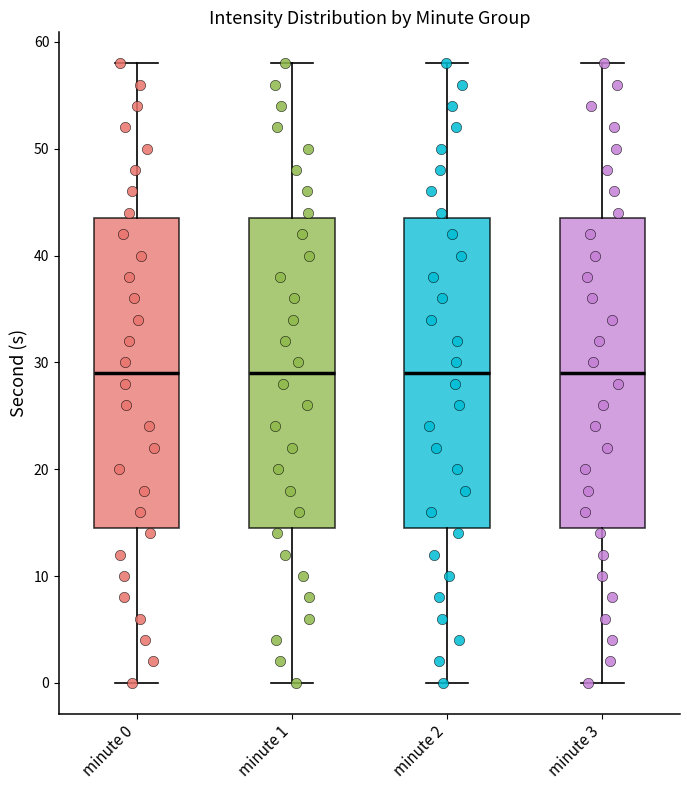

Reading left to right, transcribe this box plot: for each box, give where its median line is, the range the box spans, and where its two whiskers end, as read against the y-axis. The values are not printed on the chart, so give them approximately, as read against the axis.

minute 0: median 29, box 15 to 44, whiskers 0 to 58
minute 1: median 29, box 15 to 44, whiskers 0 to 58
minute 2: median 29, box 15 to 44, whiskers 0 to 58
minute 3: median 29, box 15 to 44, whiskers 0 to 58